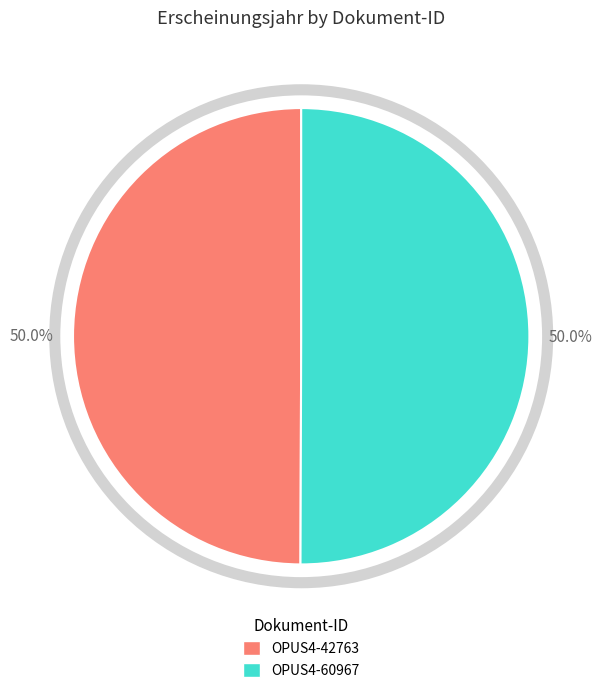

What portion of the pie excludes OPUS4-60967?

50.0%